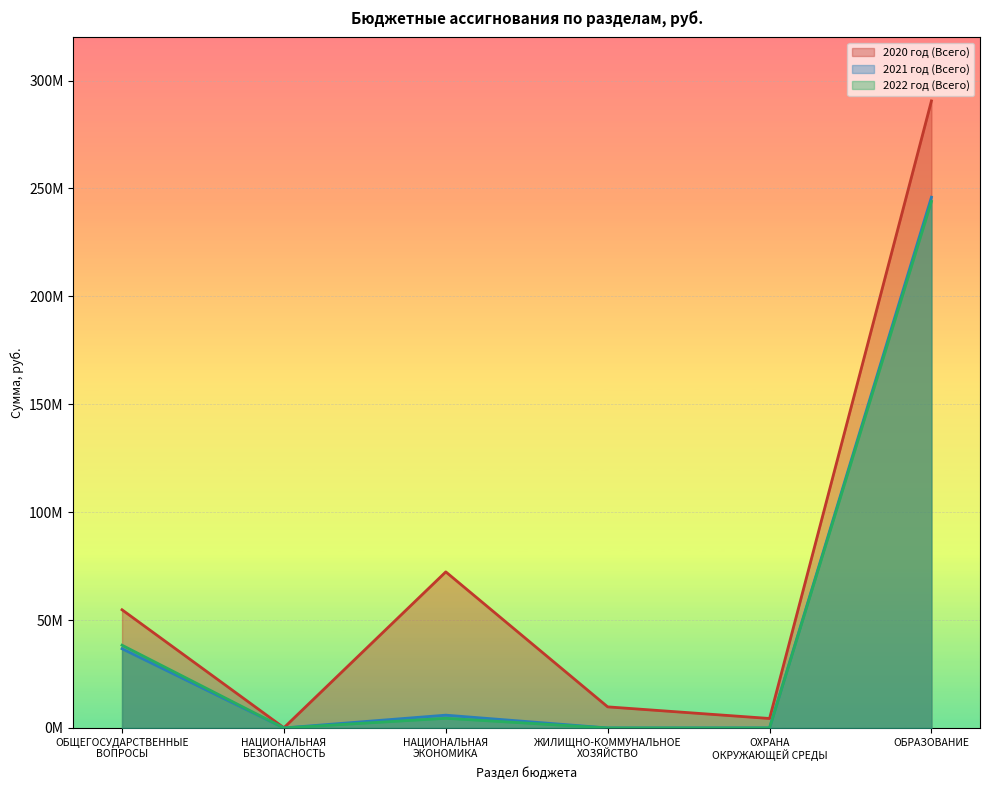

Is the value of 2021 год (Всего) at НАЦИОНАЛЬНАЯ
ЭКОНОМИКА greater than the value of 2020 год (Всего) at ОБРАЗОВАНИЕ?

No